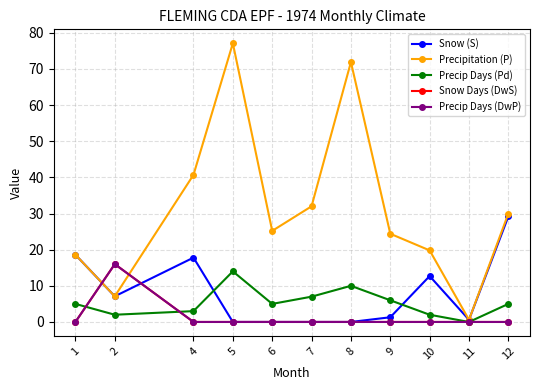

Does the chart have visible grid lines?

Yes